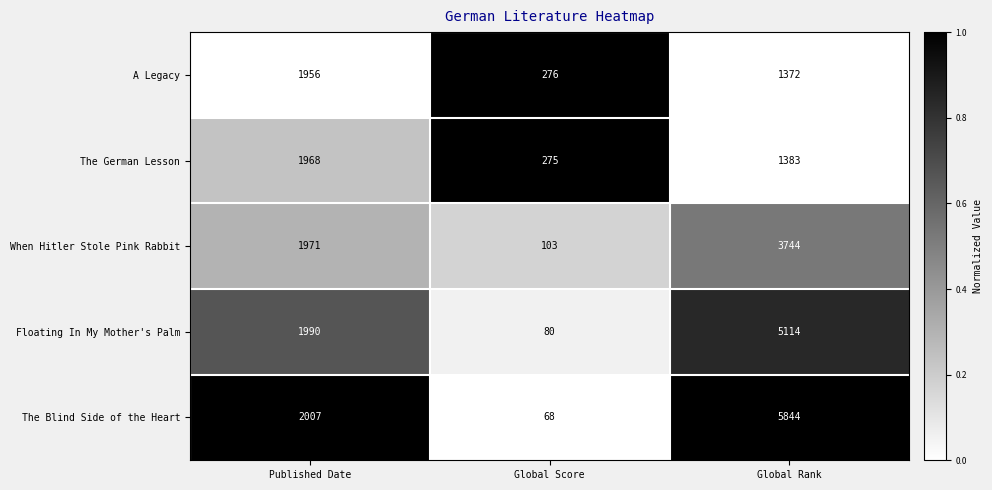

Reading right to left, what are all the values shown in this chart?

A Legacy: 1372	276	1956
The German Lesson: 1383	275	1968
When Hitler Stole Pink Rabbit: 3744	103	1971
Floating In My Mother's Palm: 5114	80	1990
The Blind Side of the Heart: 5844	68	2007